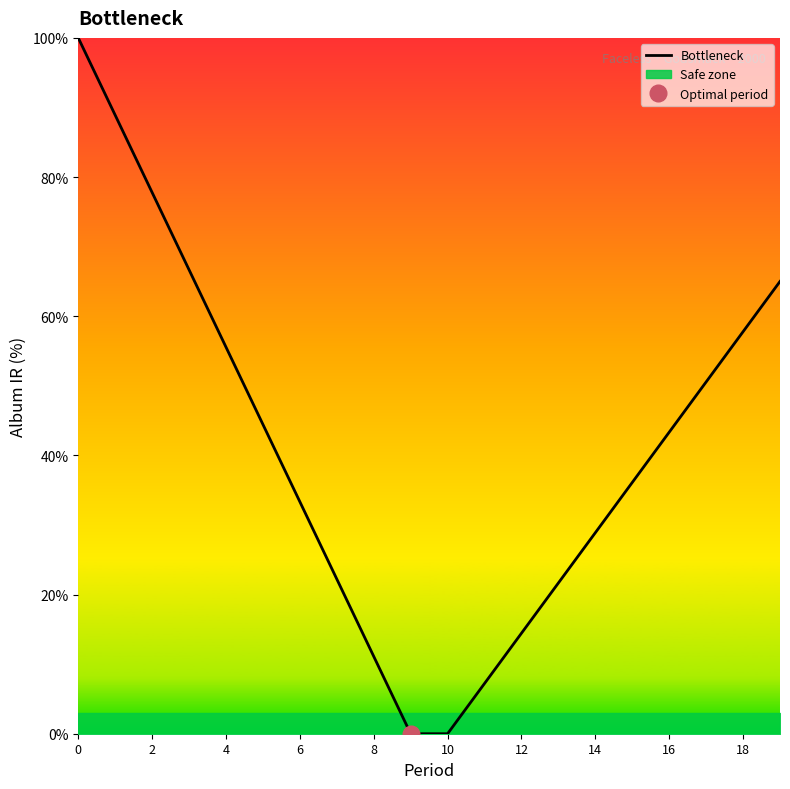

Is it true that Bottleneck equals 48.9 at 6?

False